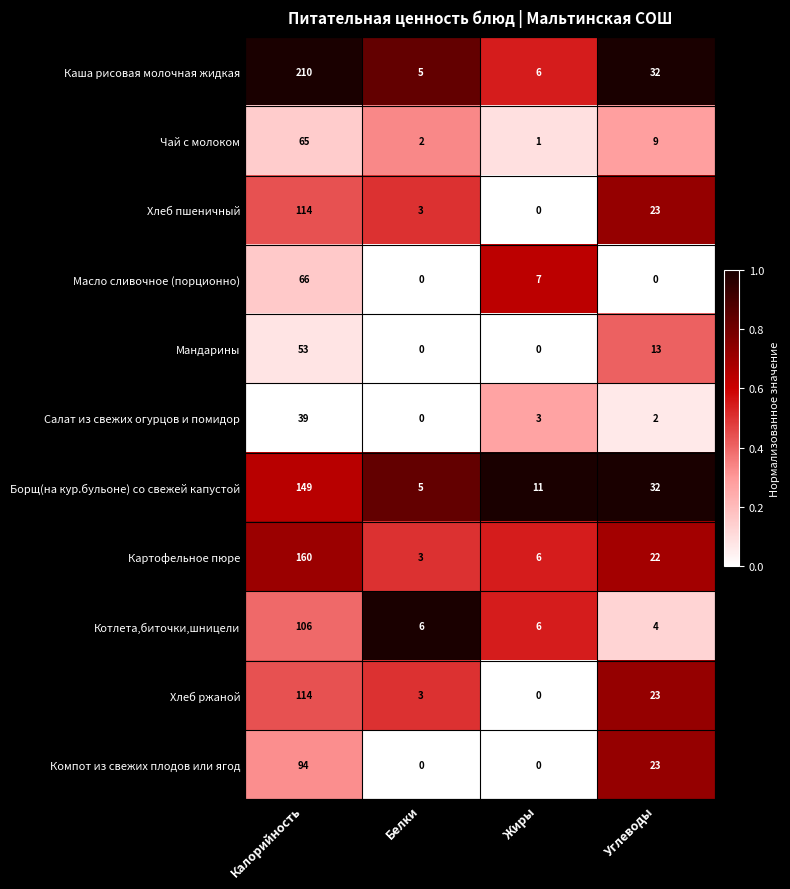

What is the average value of the Хлеб ржаной series?

35